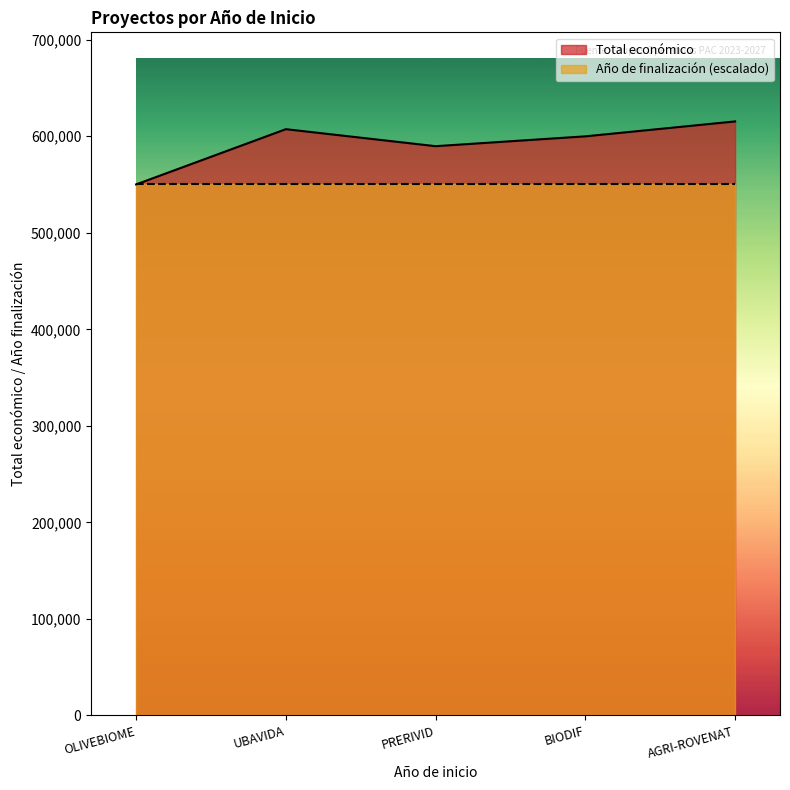

What is the label of the 1st point from the right?

AGRI-ROVENAT